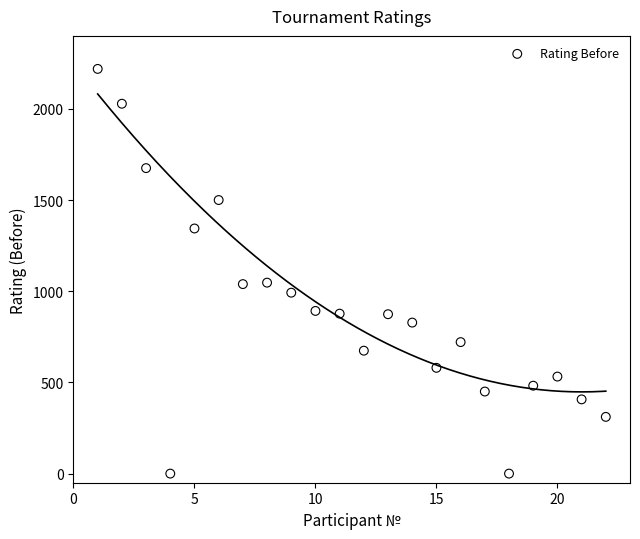

What is the range of Y values (max minus min)?

2219